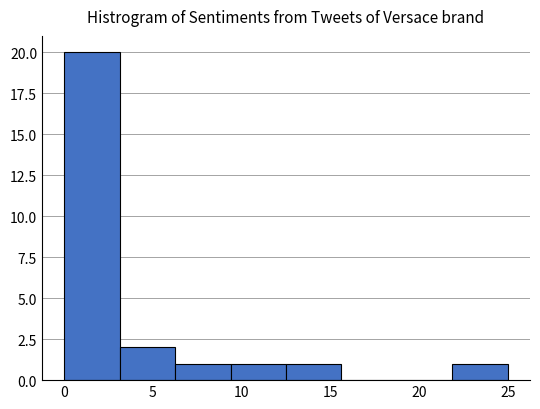

Which range on the x-axis has the tallest bar?

0.0 to 3.0